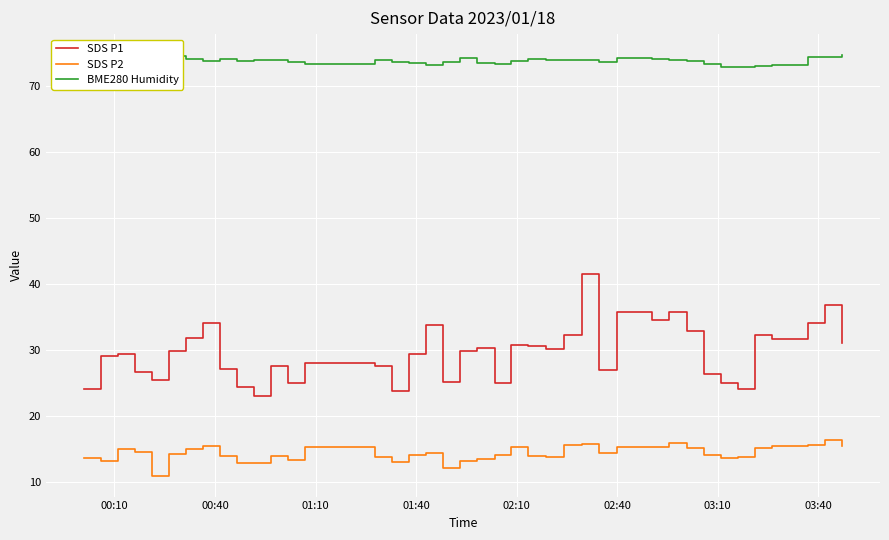

Rank the series by their average value, from highest to lowest.

BME280 Humidity, SDS P1, SDS P2